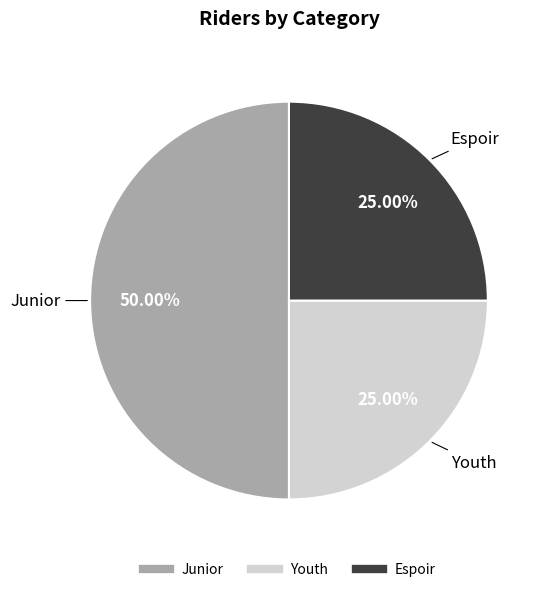

Is Espoir the majority of the pie?

No